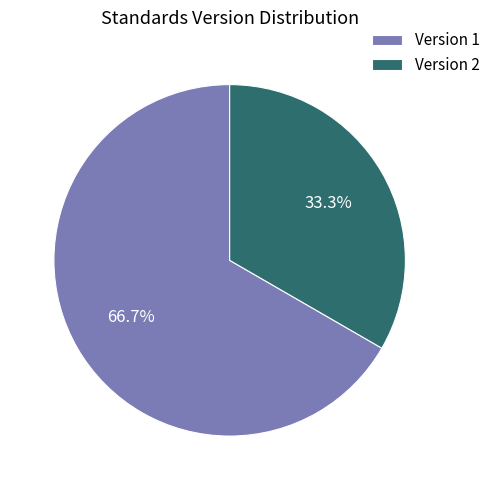

What percentage do Version 2 and Version 1 together represent?

100.0%